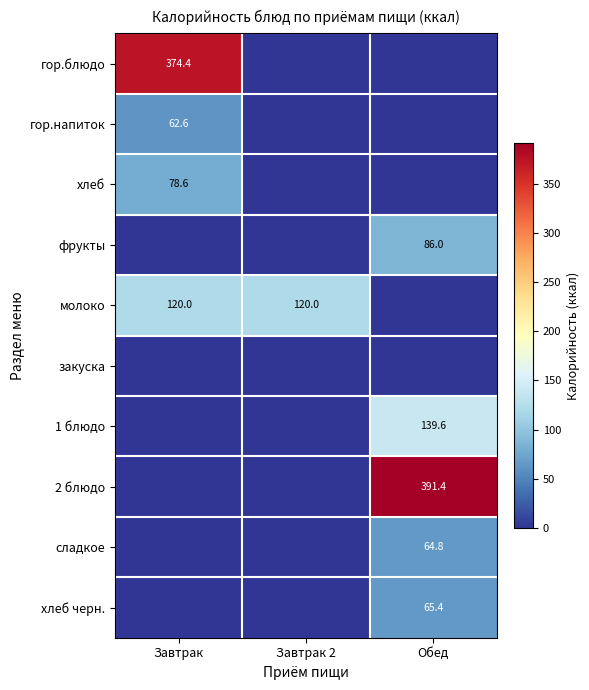

True or false: 2 блюдо has a value of 391.4 at Обед.

True